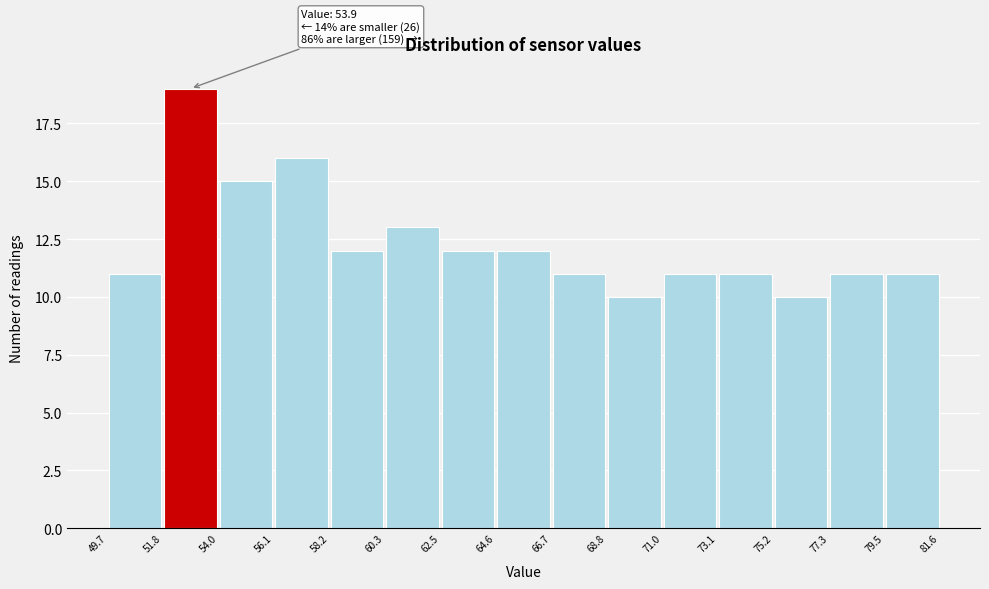

Which range on the x-axis has the tallest bar?

51.8 to 54.0